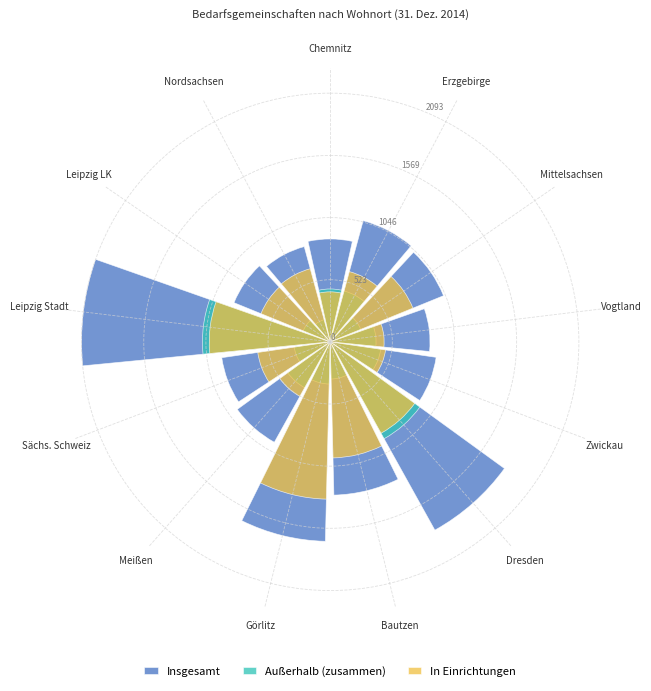

Between Erzgebirge and Chemnitz, which is larger?

Erzgebirge